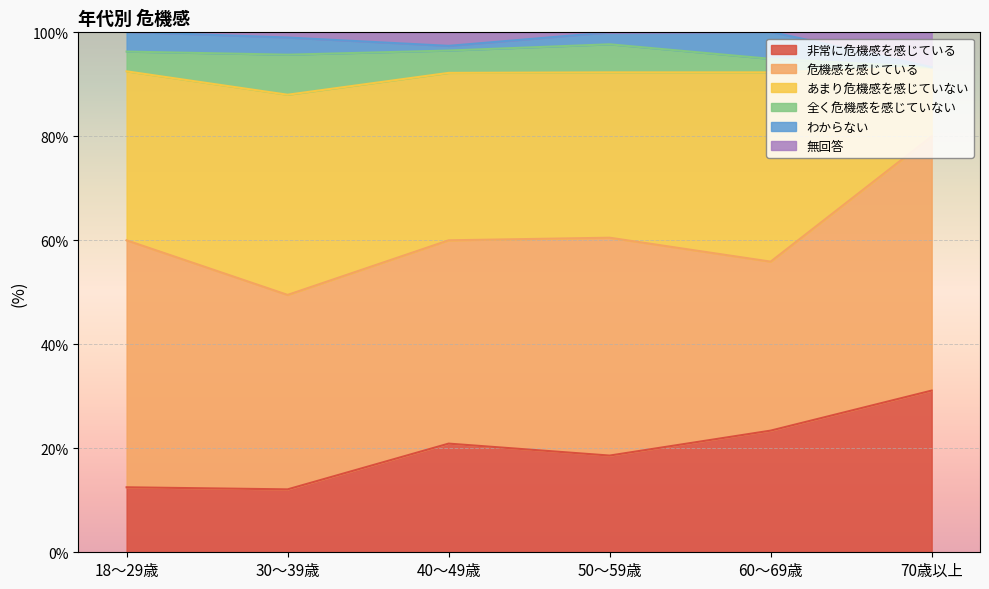

Which series has the largest range (max minus min)?

あまり危機感を感じていない